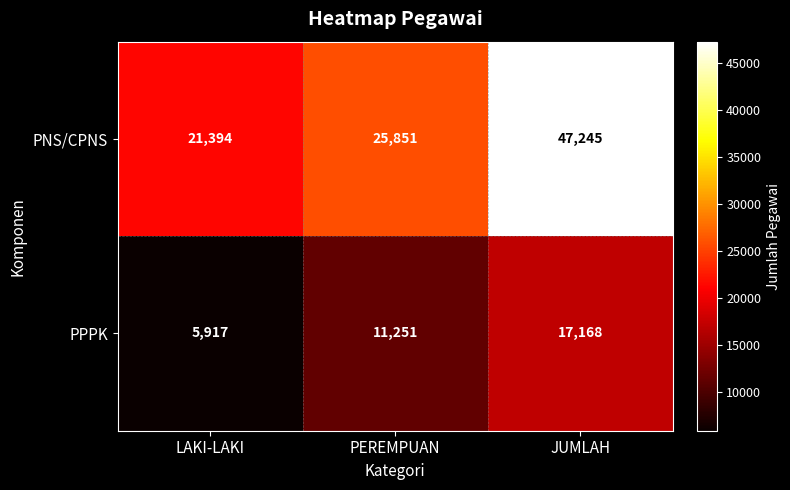

What is the difference between the PPPK values at PEREMPUAN and JUMLAH?

5917